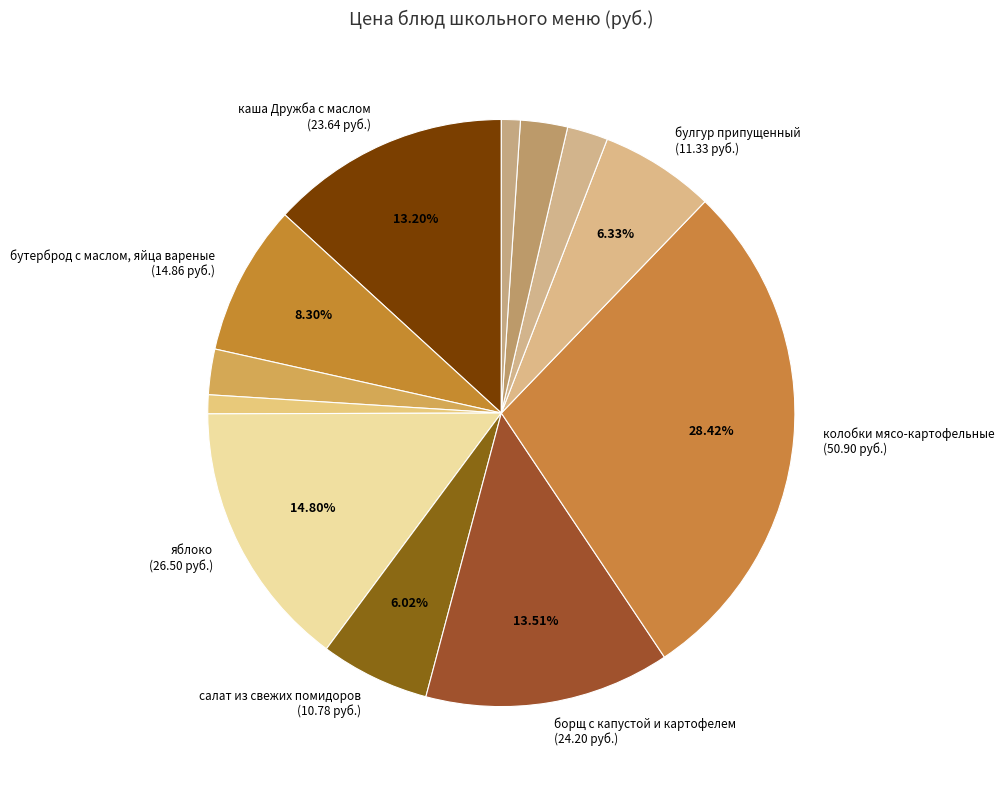

How many segments does this pie chart have?

12